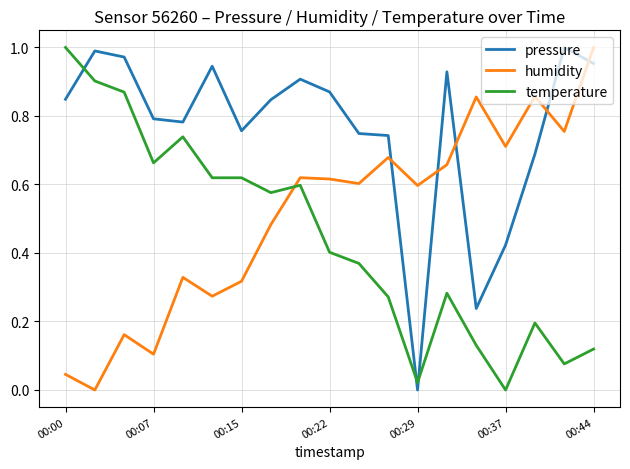

Rank the series by their average value, from highest to lowest.

pressure, humidity, temperature